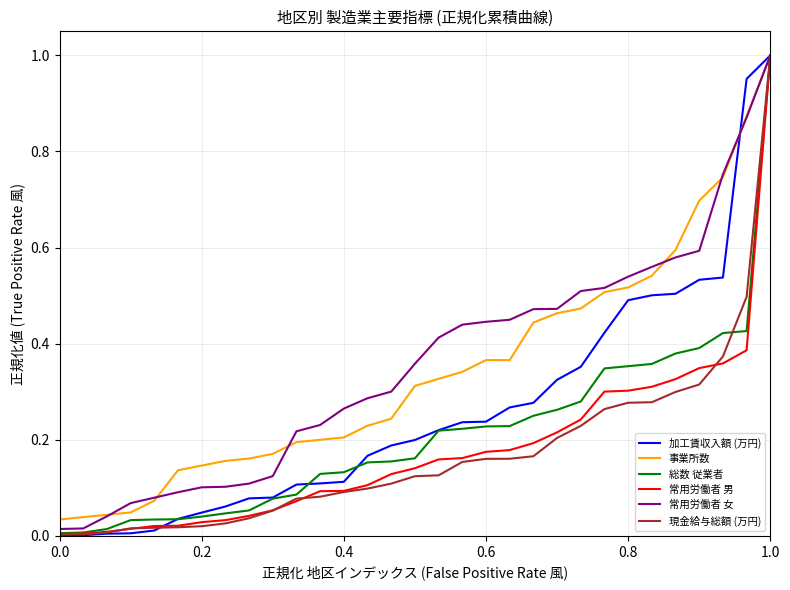

What are all the series names shown in the legend?

加工賃収入額 (万円), 事業所数, 総数 従業者, 常用労働者 男, 常用労働者 女, 現金給与総額 (万円)